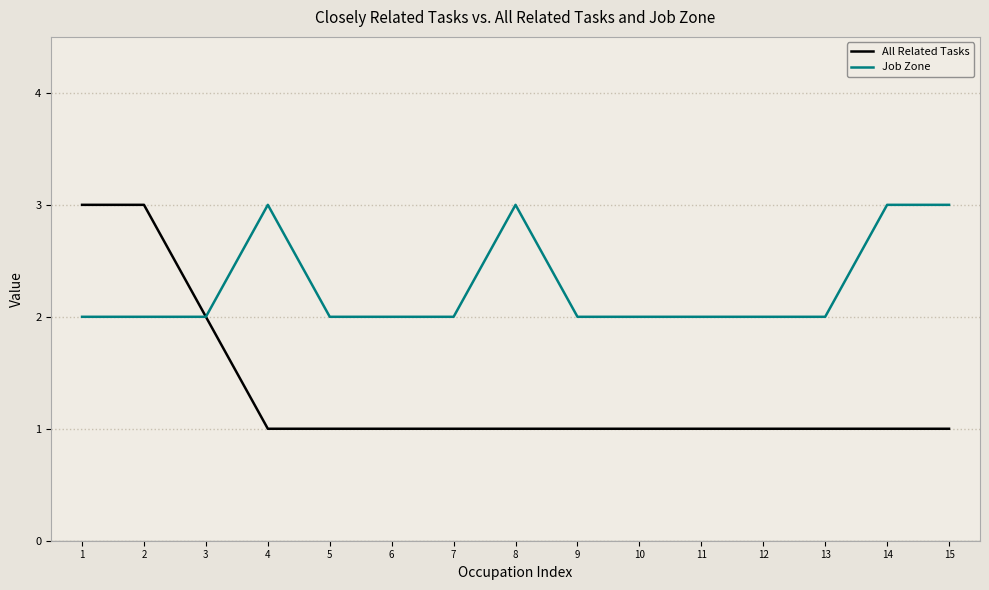

Reading right to left, list all the values displayed in this chart.

All Related Tasks: 1	1	1	1	1	1	1	1	1	1	1	1	2	3	3
Job Zone: 3	3	2	2	2	2	2	3	2	2	2	3	2	2	2